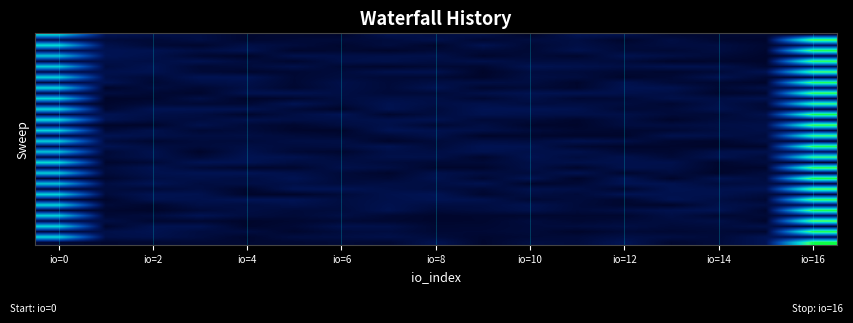

What is the maximum value shown in the chart?

2.9